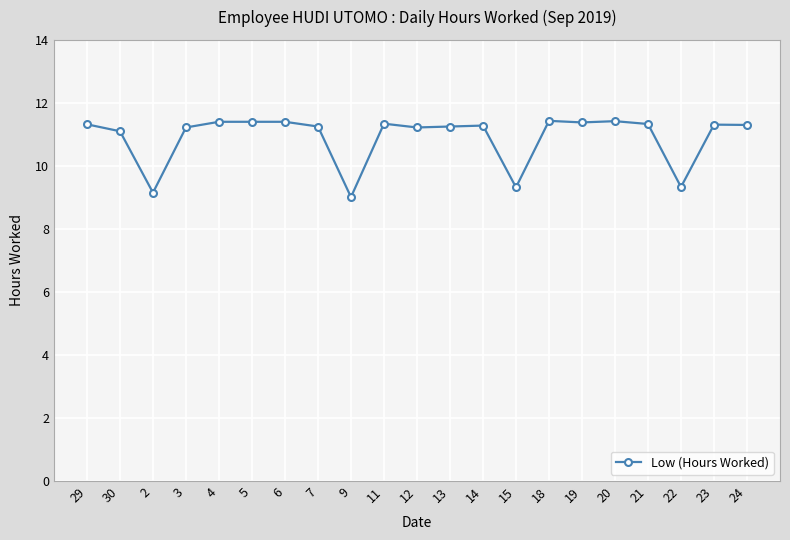

What is the approximate value at 2?

9.2